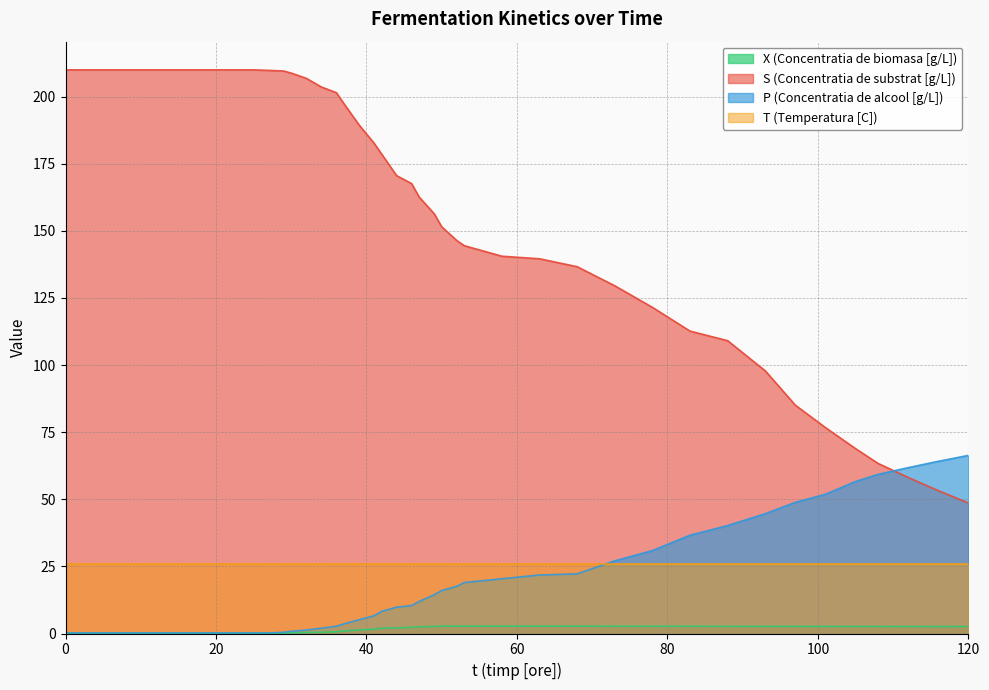

How many data points in X (Concentratia de biomasa [g/L]) are above 2?

22